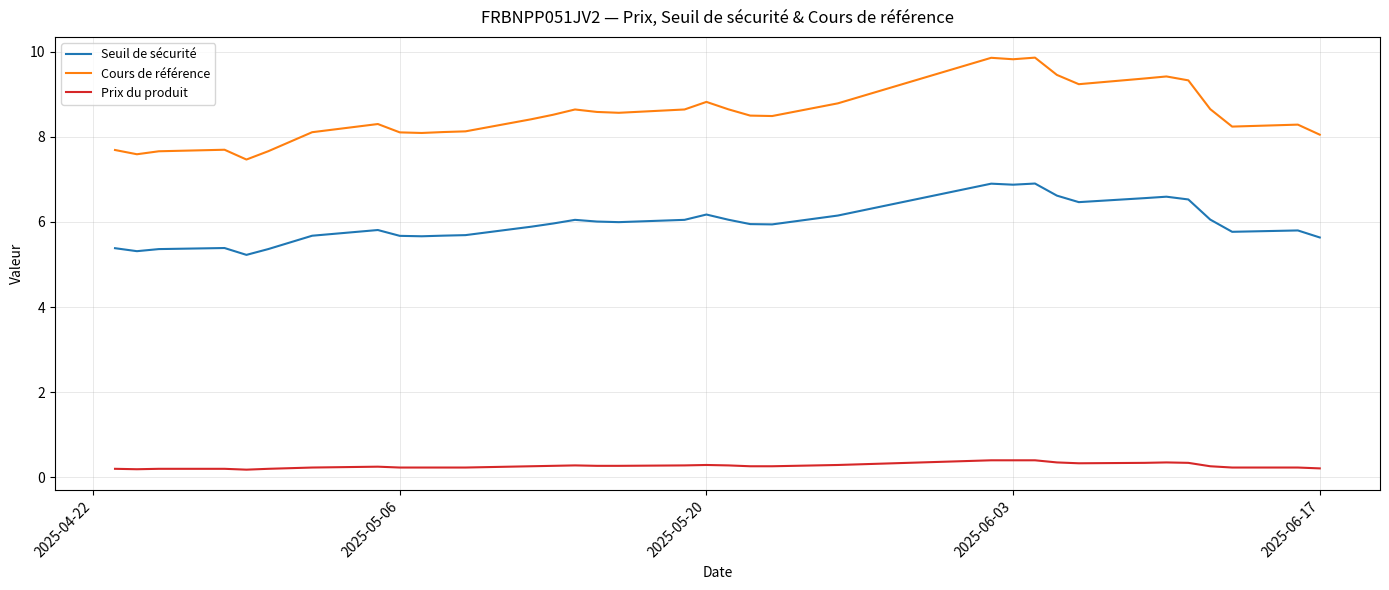

Which series has the largest range (max minus min)?

Cours de référence